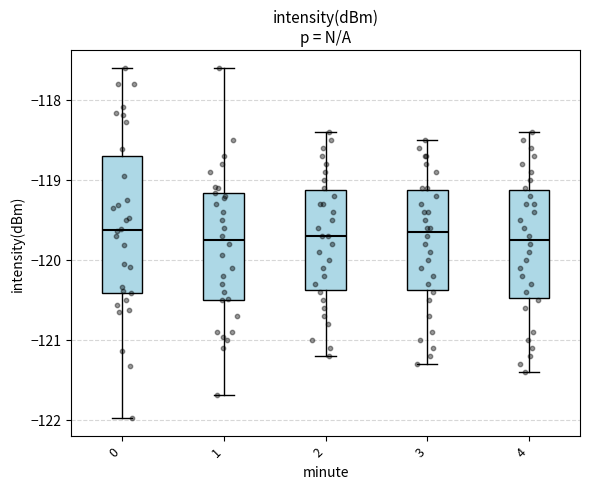

Reading left to right, transcribe this box plot: for each box, give where its median line is, the range the box spans, and where its two whiskers end, as read against the y-axis. The values are not printed on the chart, so give them approximately, as read against the axis.

0: median -119.6, box -120.4 to -118.7, whiskers -122.0 to -117.6
1: median -119.7, box -120.5 to -119.2, whiskers -121.7 to -117.6
2: median -119.7, box -120.4 to -119.1, whiskers -121.2 to -118.4
3: median -119.6, box -120.4 to -119.1, whiskers -121.3 to -118.5
4: median -119.7, box -120.5 to -119.1, whiskers -121.4 to -118.4